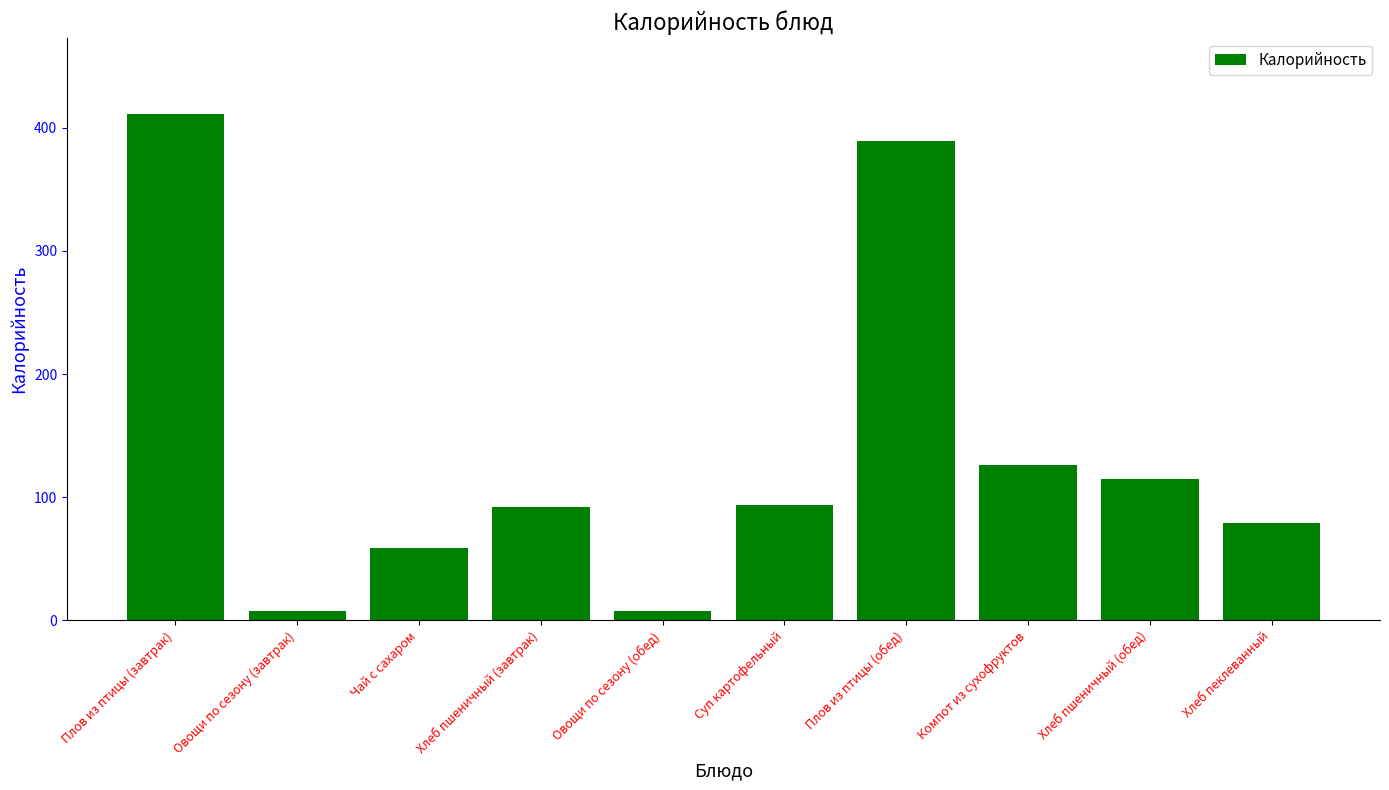

Is it true that the value at Компот из сухофруктов is 209.6?

False